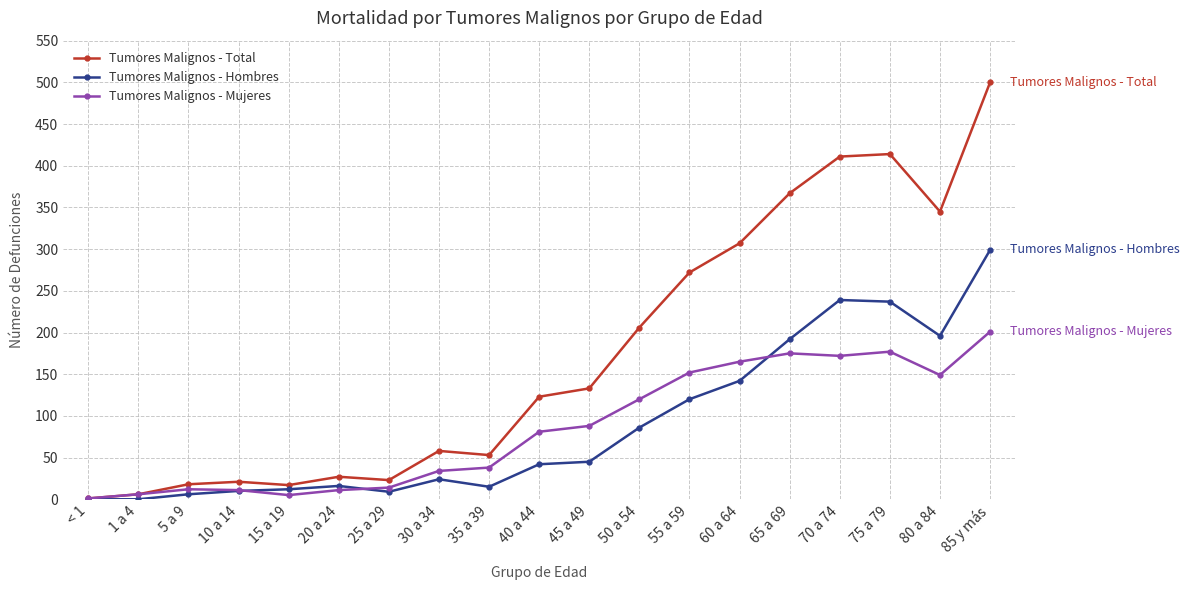

How many lines are shown in the chart?

3